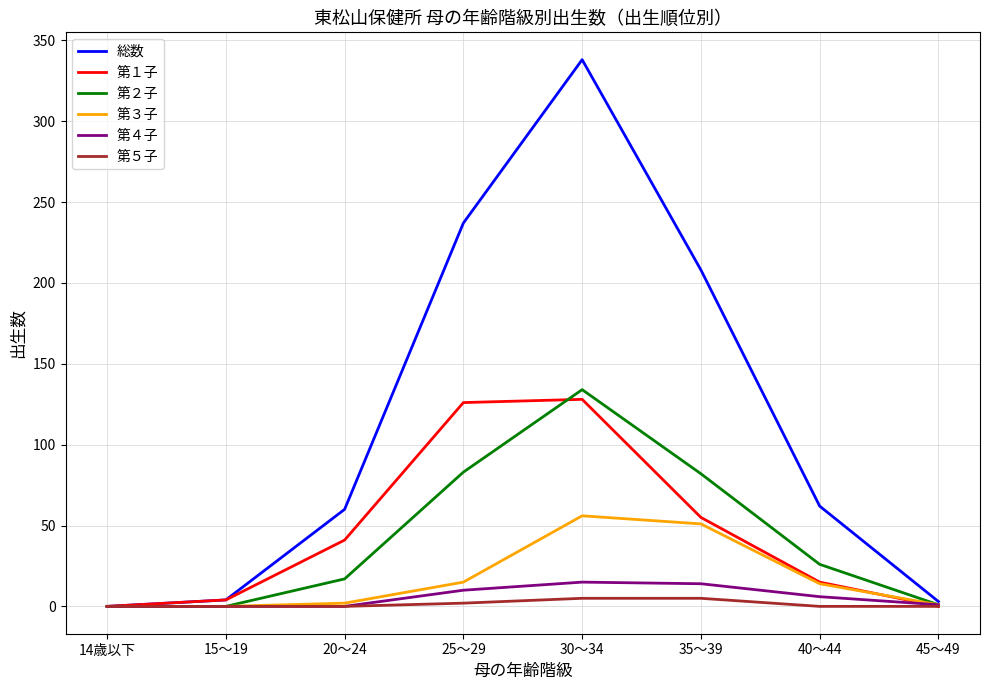

The 第２子 series shows 116 at 35～39. True or false?

False